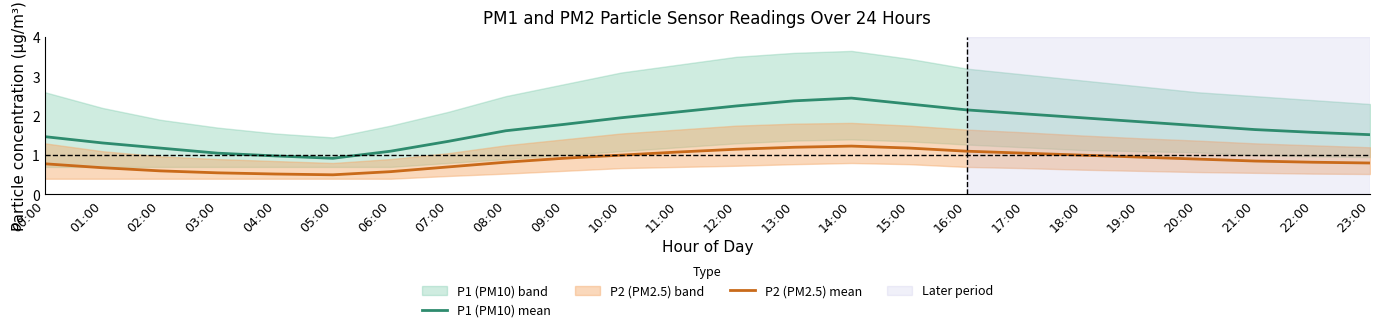

At which category does P1 (PM10) mean reach its first local valley?

05:00